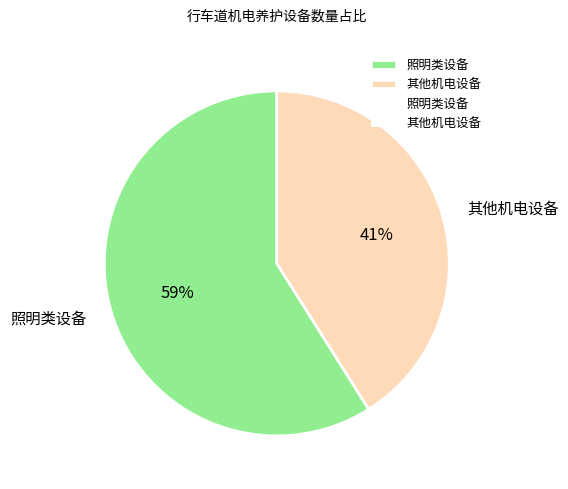

To the nearest percent, what is the difference between the 照明类设备 and 其他机电设备 slice percentages?

18%